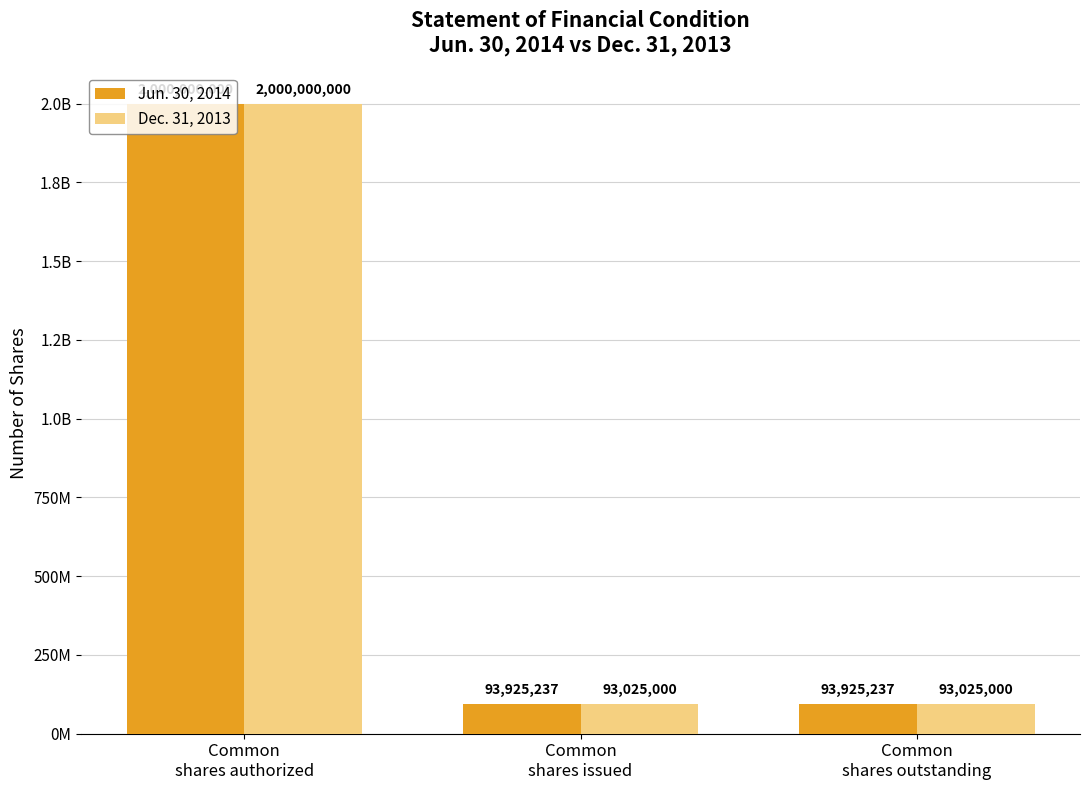

What is the value of the Dec. 31, 2013 bar at the 3rd from the left?

93025000